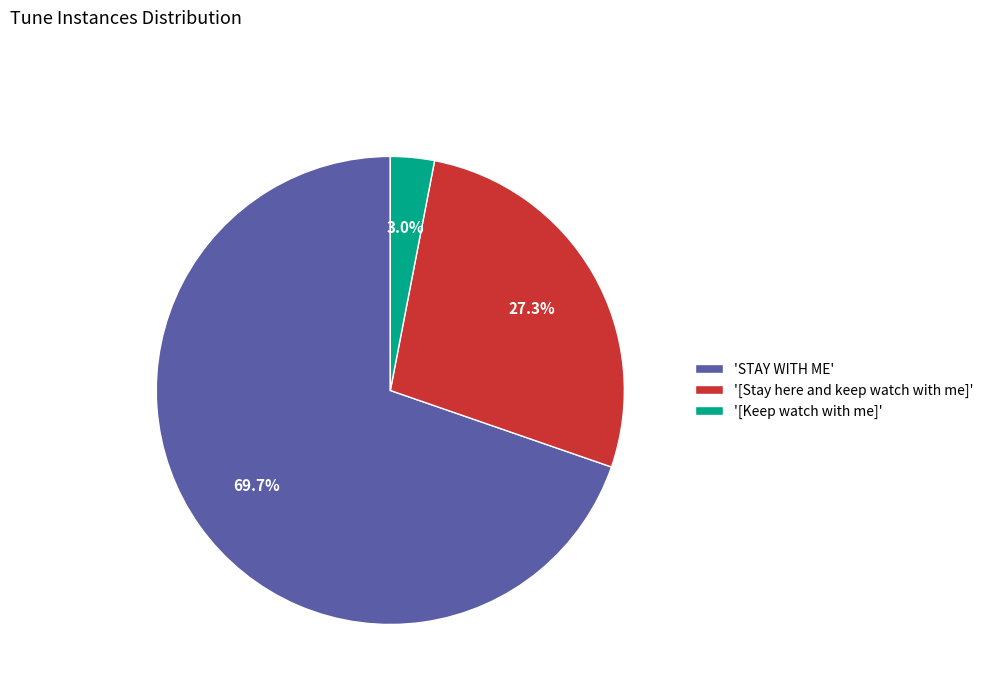

Rank the categories by value from lowest to highest.

'[Keep watch with me]', '[Stay here and keep watch with me]', 'STAY WITH ME'